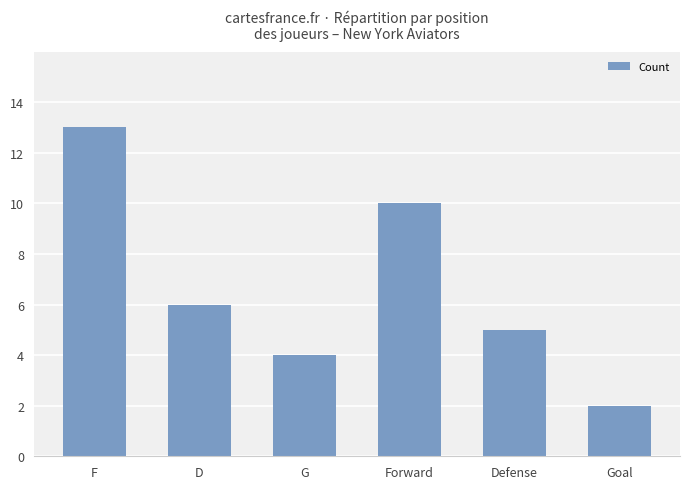

Where is the data nearest to the value 7?

D